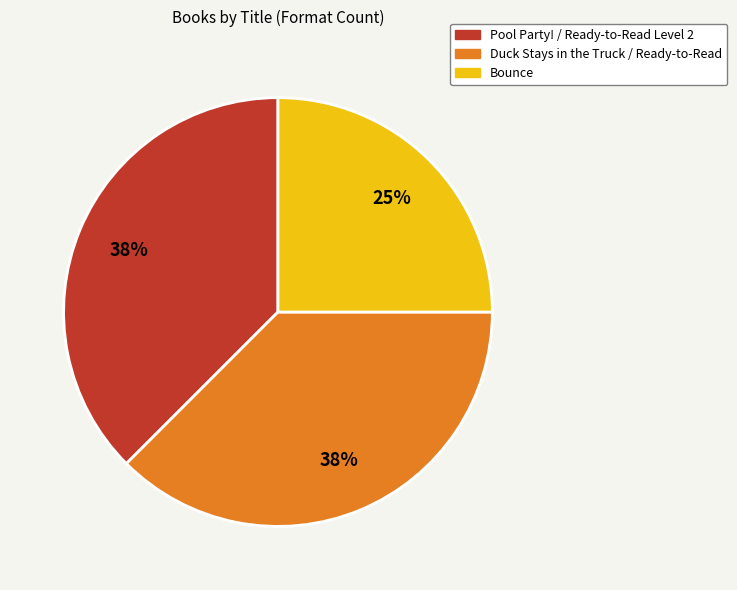

Does Pool Party! / Ready-to-Read Level 2 account for over 50% of the chart?

No